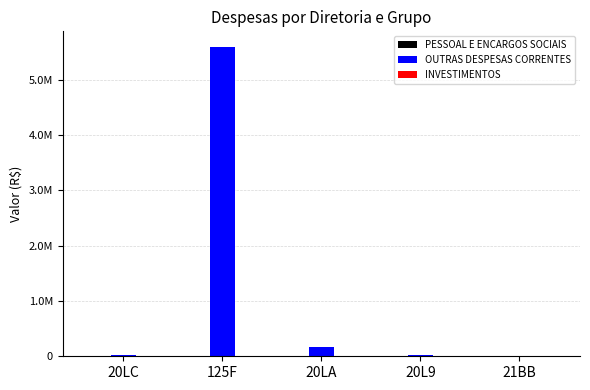

What is the difference between the OUTRAS DESPESAS CORRENTES values at 21BB and 20L9?

16860.7